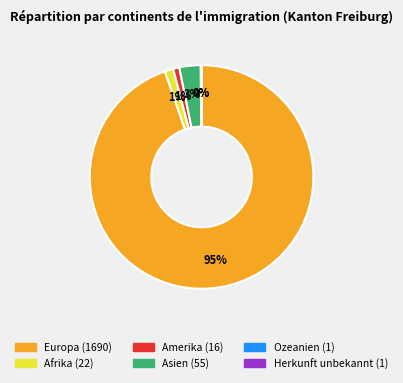

To the nearest percent, what is the difference between the Amerika and Europa slice percentages?

94%